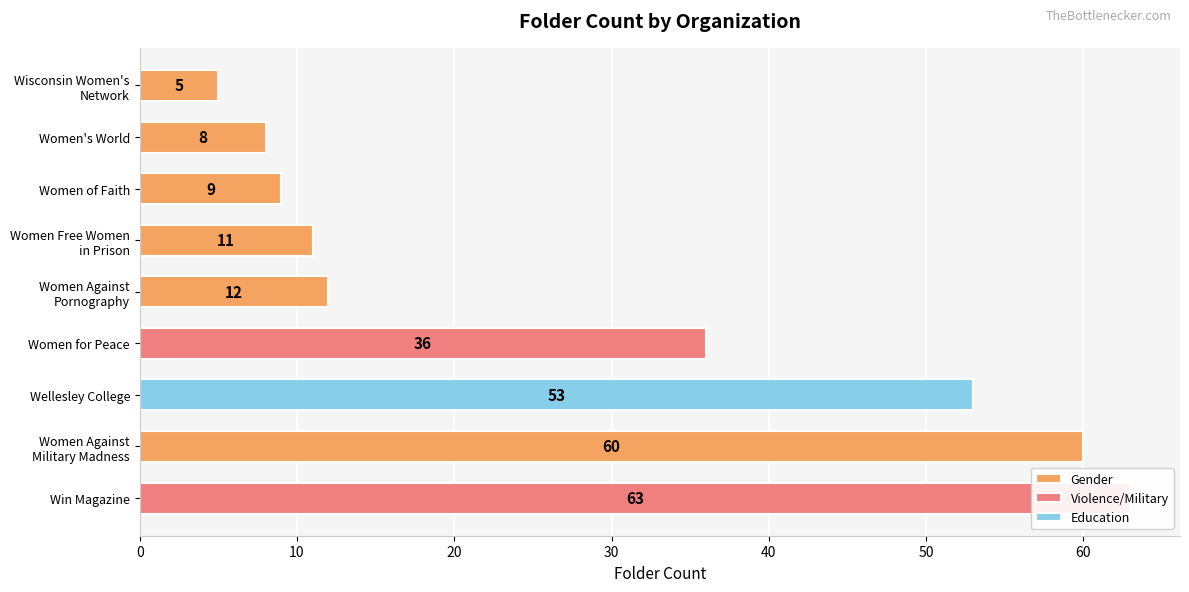

List the labels in order of value, largest first.

Win Magazine, Women Against
Military Madness, Wellesley College, Women for Peace, Women Against
Pornography, Women Free Women
in Prison, Women of Faith, Women's World, Wisconsin Women's
Network